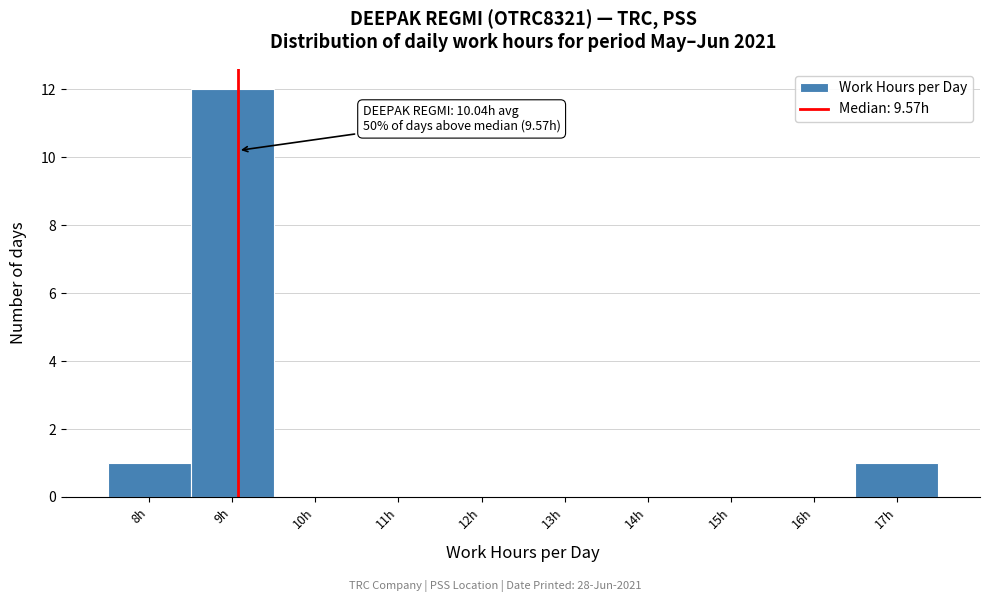

Reading left to right, what are all the values shown in this chart?

8h=1	9h=12	10h=0	11h=0	12h=0	13h=0	14h=0	15h=0	16h=0	17h=1